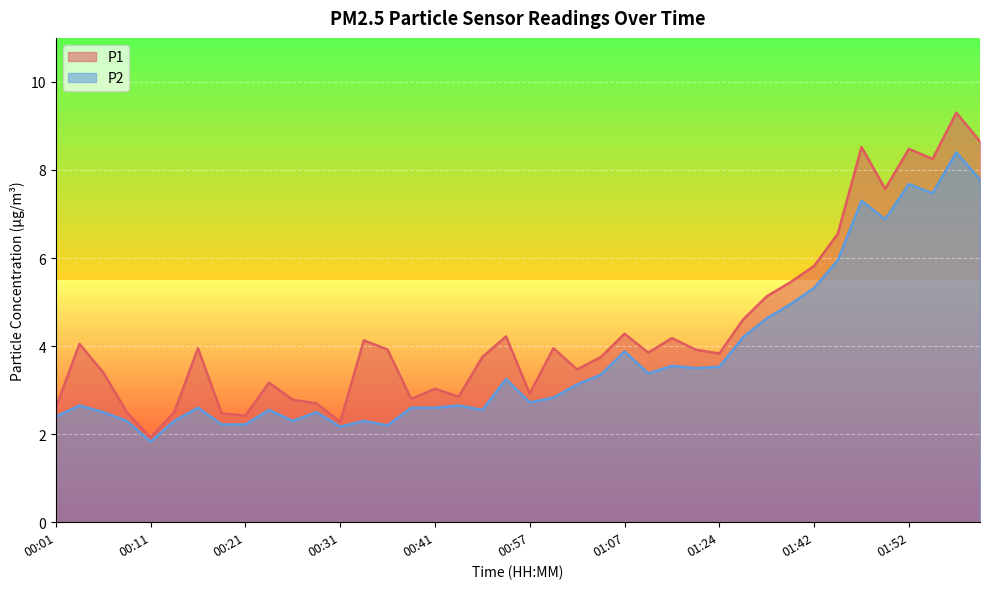

The P1 series shows 1.0 at 00:11. True or false?

False